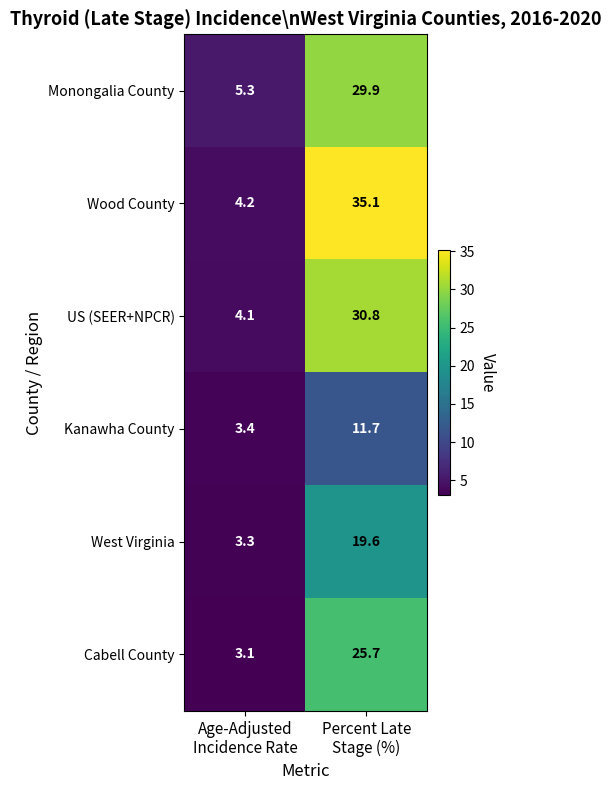

Which series has the largest total across all categories?

Wood County